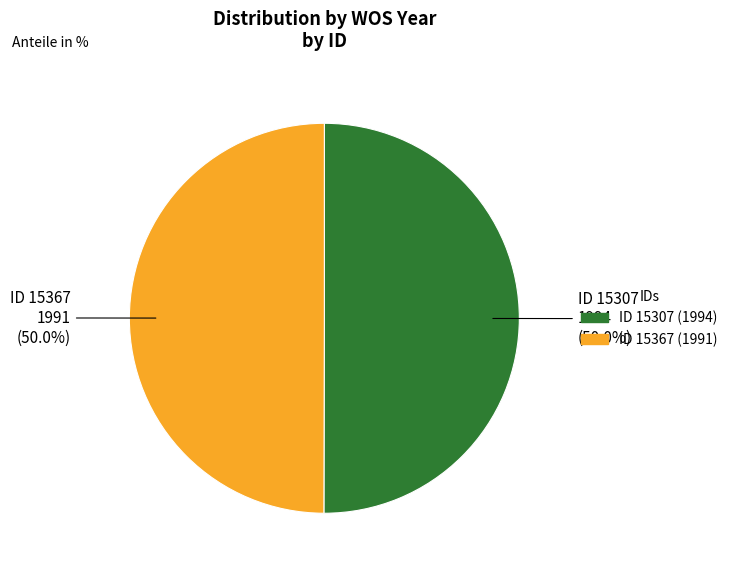

What portion of the pie excludes ID 15307?

50.0%